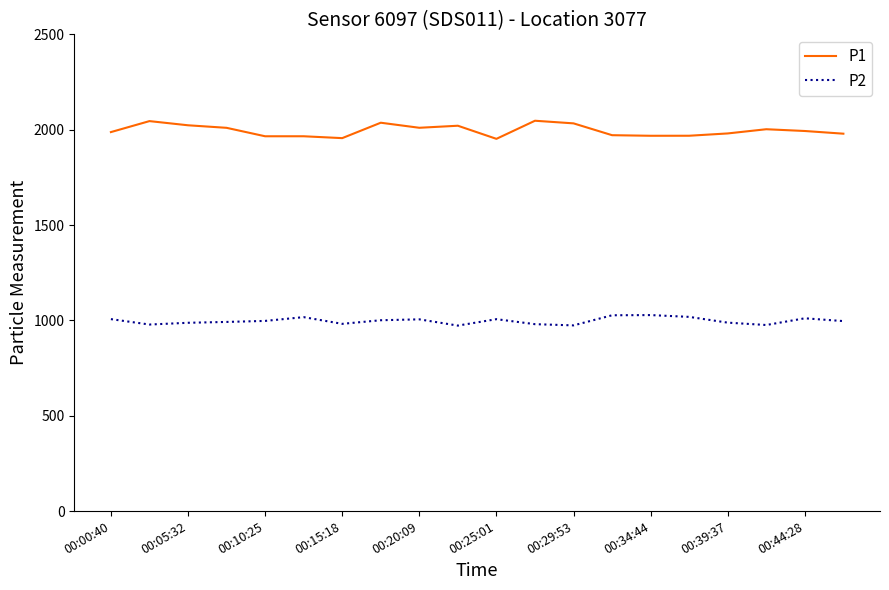

What are all the series names shown in the legend?

P1, P2